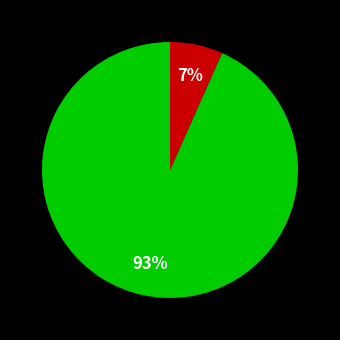

Is there a majority slice in this chart?

Yes